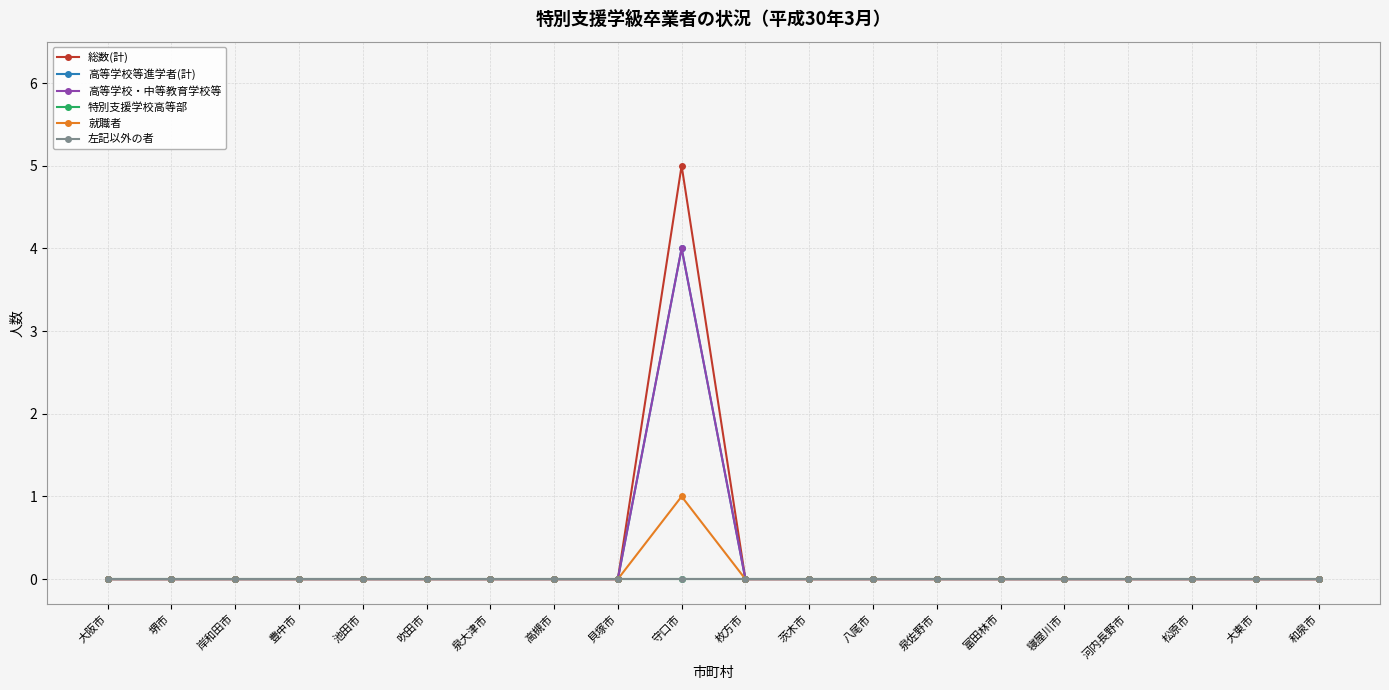

What is the greatest value displayed?

5